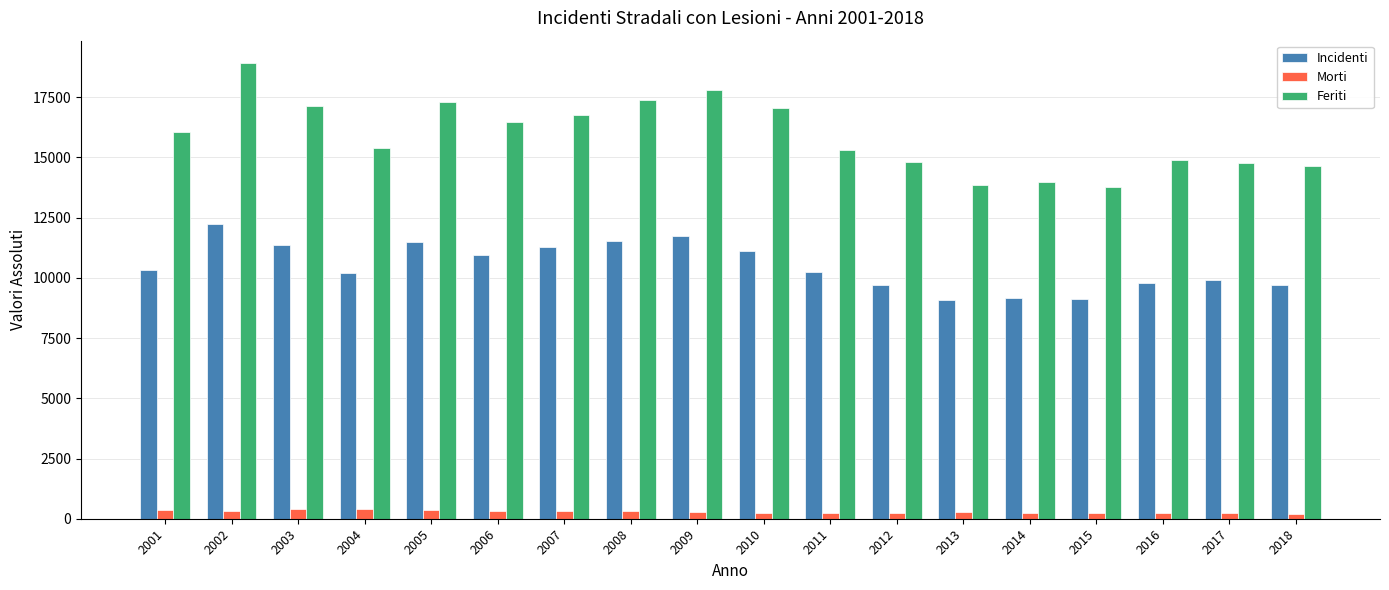

Between 2006 and 2018, which series saw the biggest shift?

Feriti